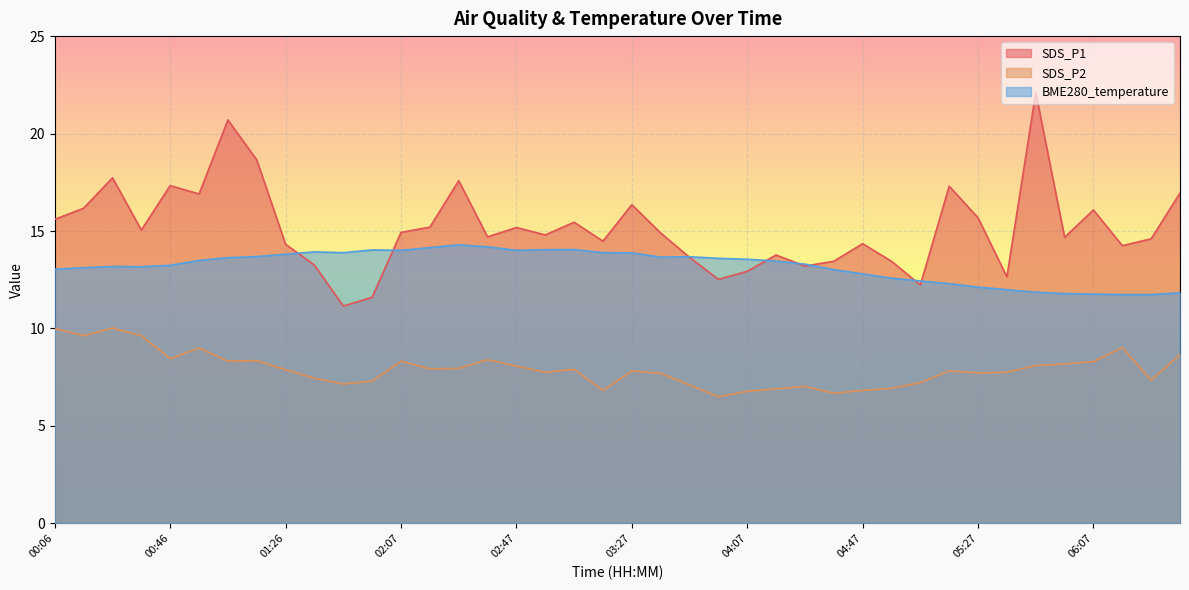

At which label is SDS_P1 closest to 16?

06:07